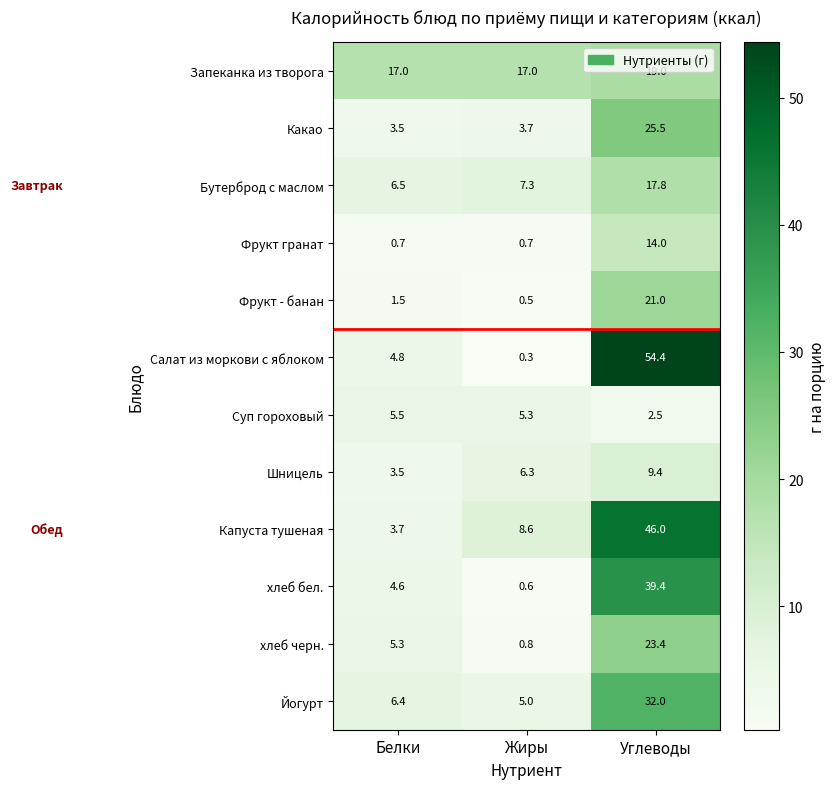

What is the greatest value displayed?

54.4